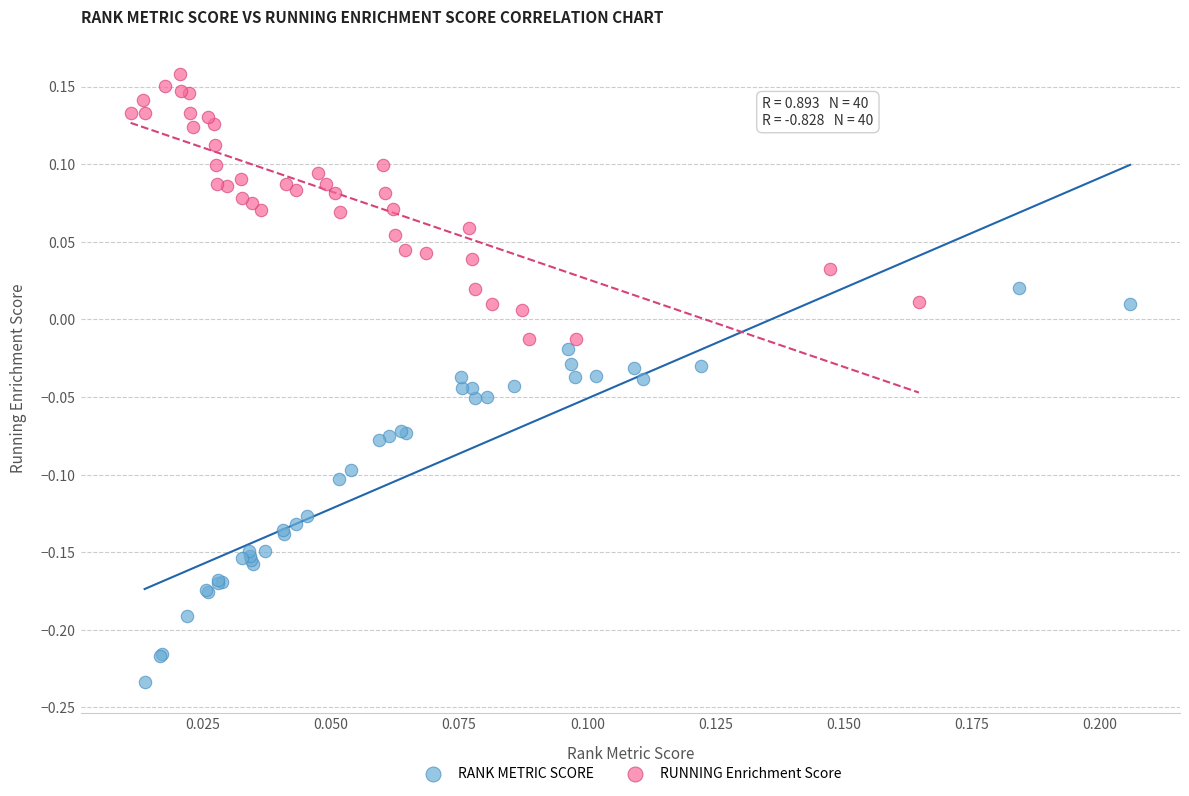

Which series has the widest spread of Y values?

RANK METRIC SCORE